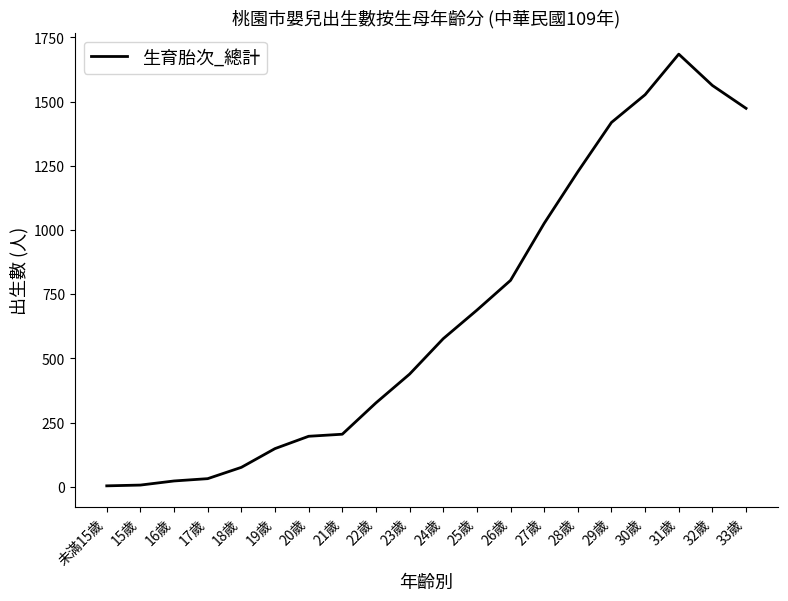

Is this an area chart (filled region under the line)?

No